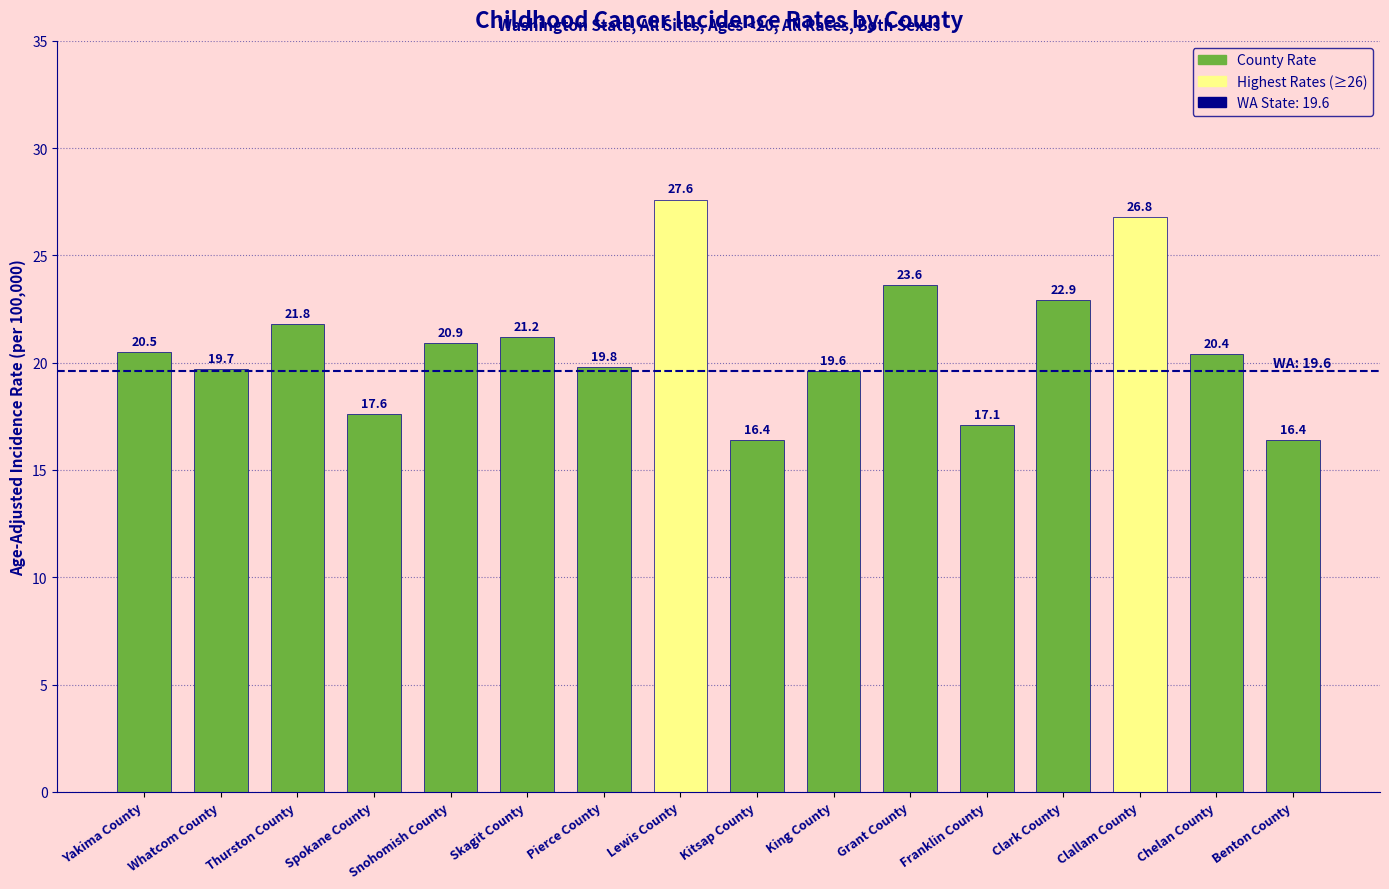

What is the ratio of the value at Lewis County to the value at King County?

1.4